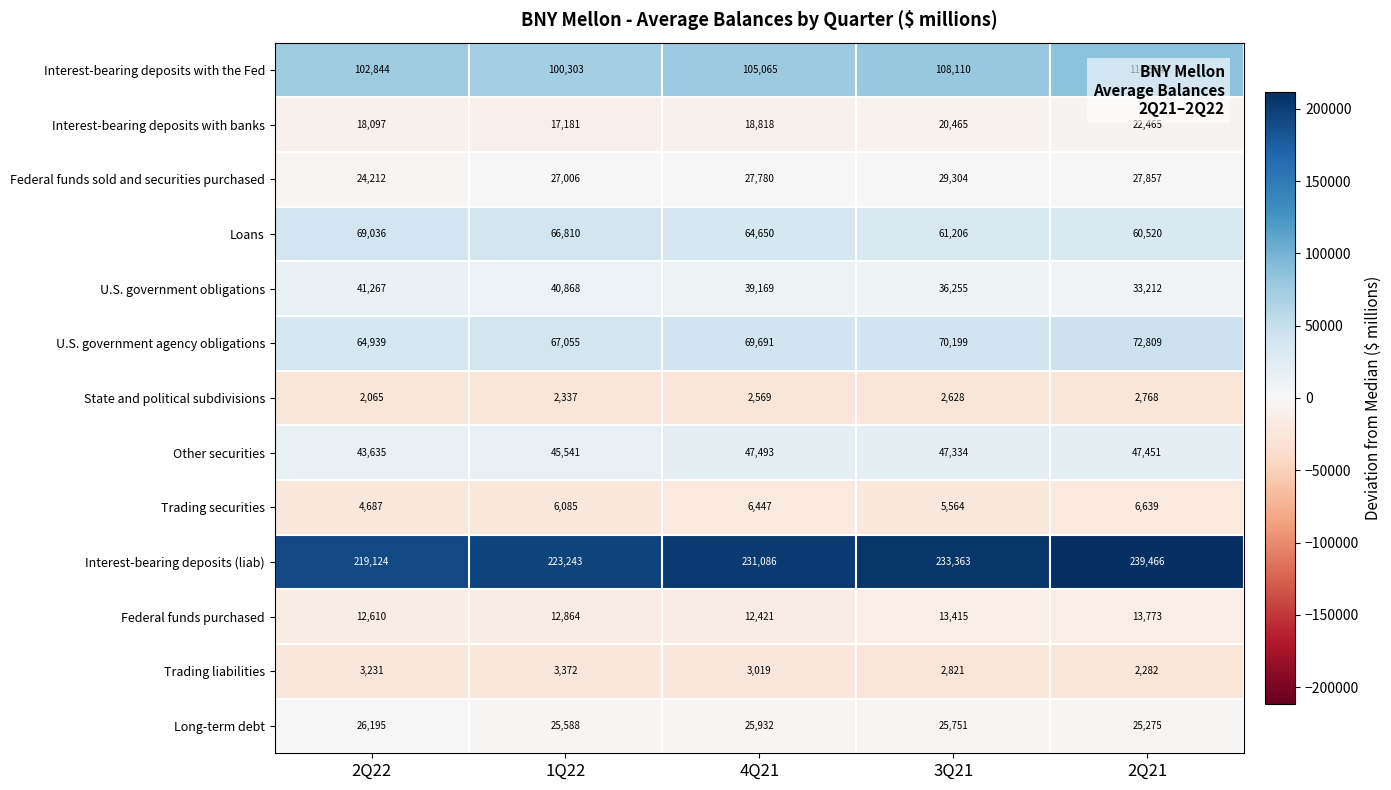

What is the total value across all series at 1Q22?

638253